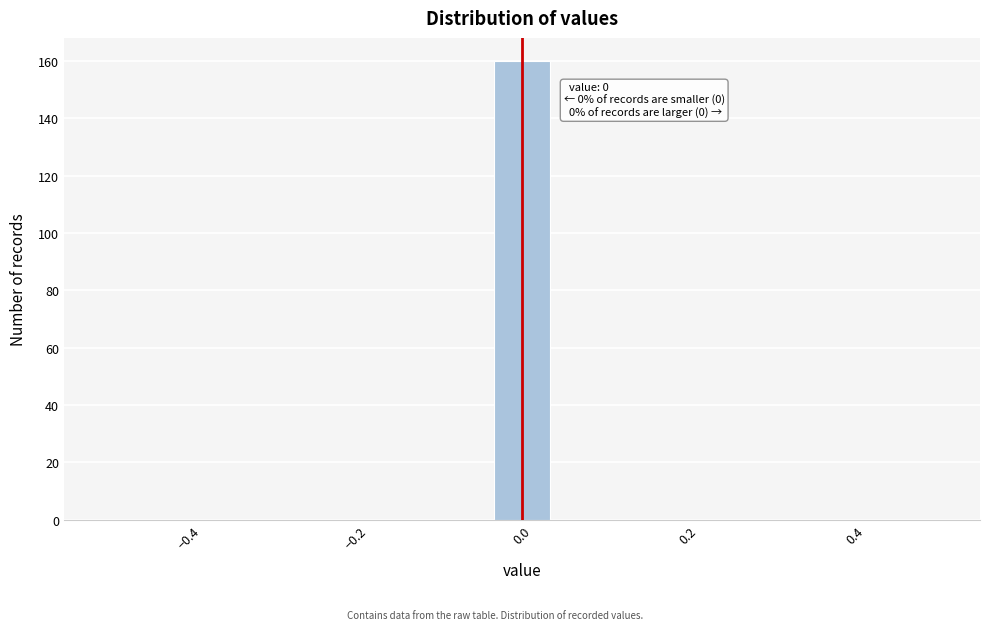

Read against the x-axis, roughly where is the centre of the tallest bar?

0.00